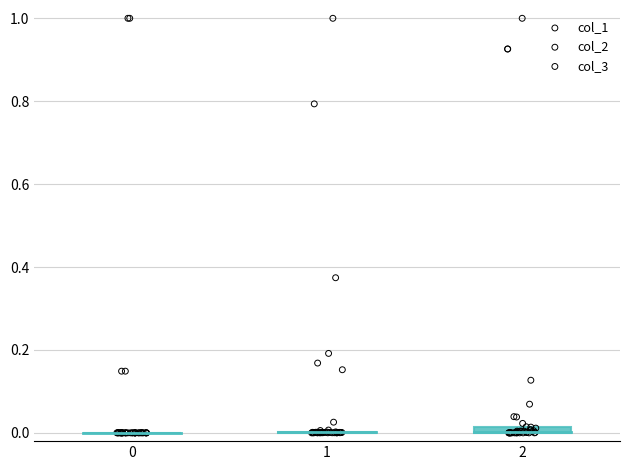

What are all the series names shown in the legend?

col_1, col_2, col_3